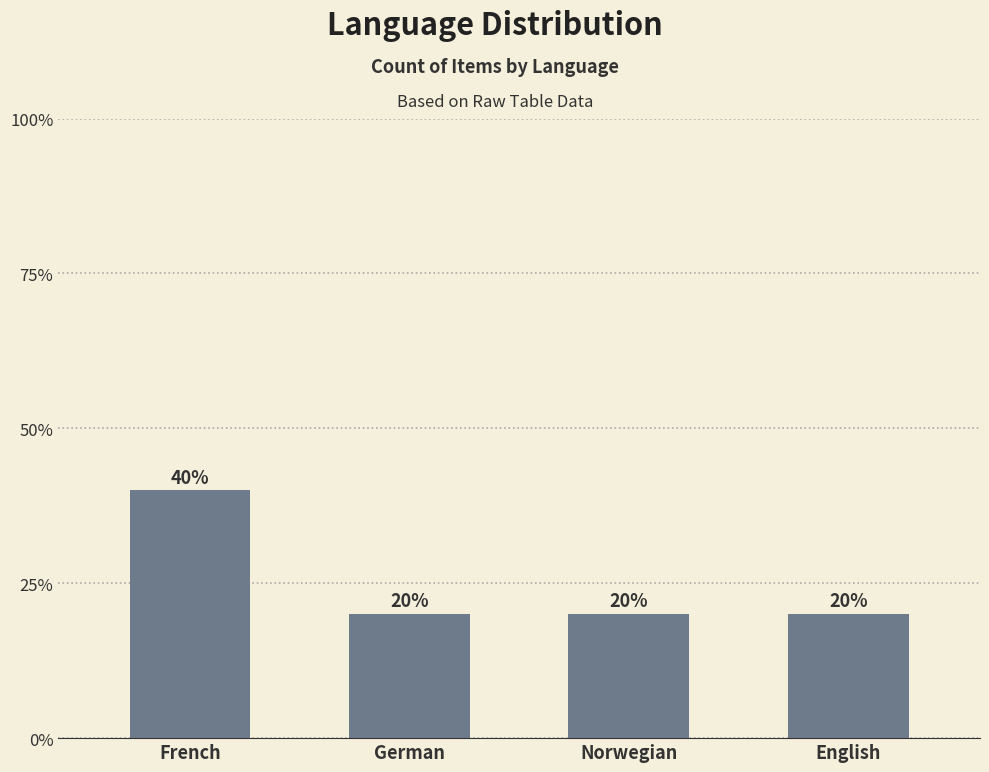

Are the bars horizontal?

No